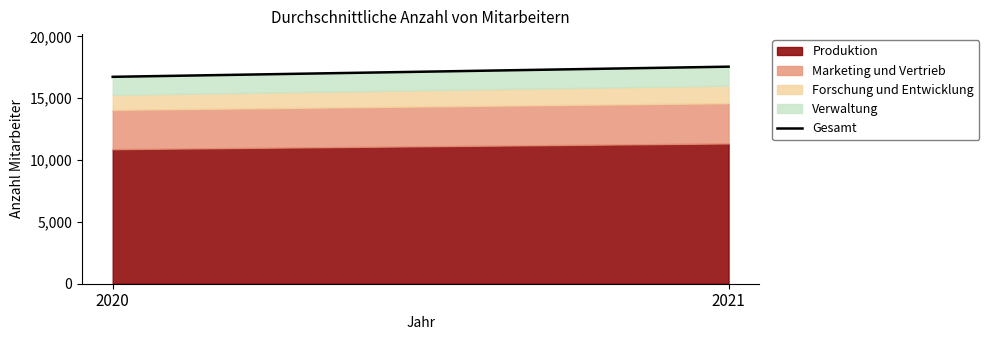

Reading left to right, transcribe all the data shown in this chart.

2020=16736	2021=17557